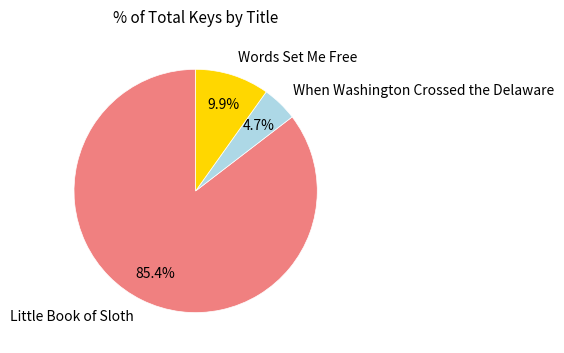

Between Little Book of Sloth and Words Set Me Free, which is larger?

Little Book of Sloth